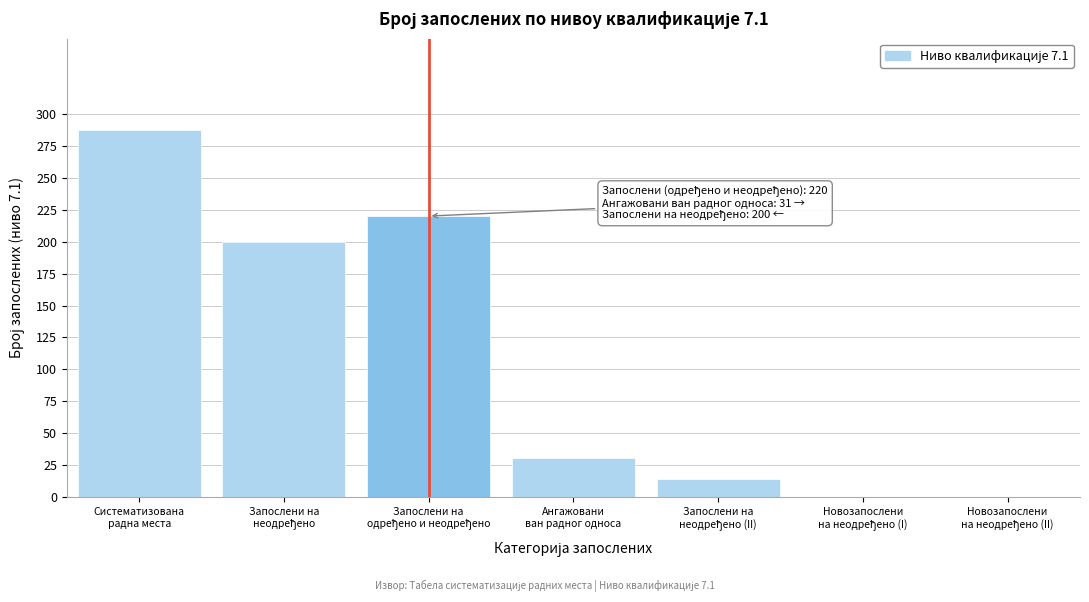

What is the greatest value displayed?

287